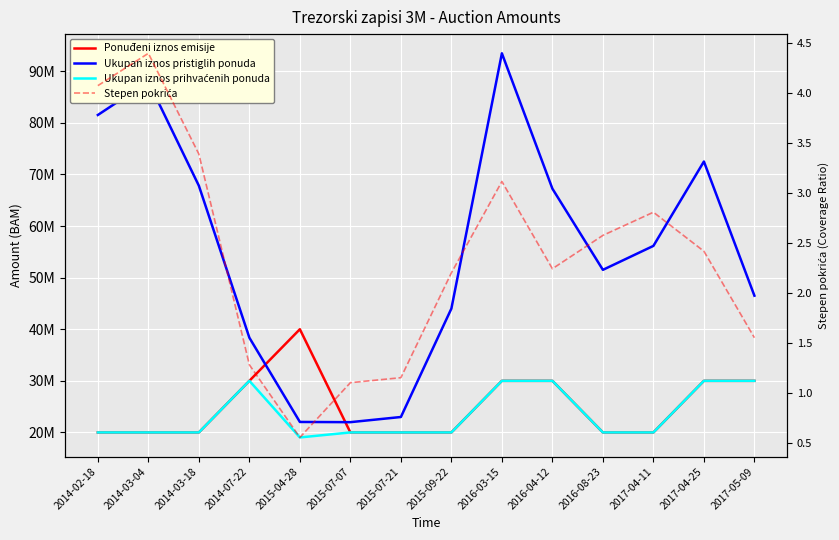

How many lines are shown in the chart?

4